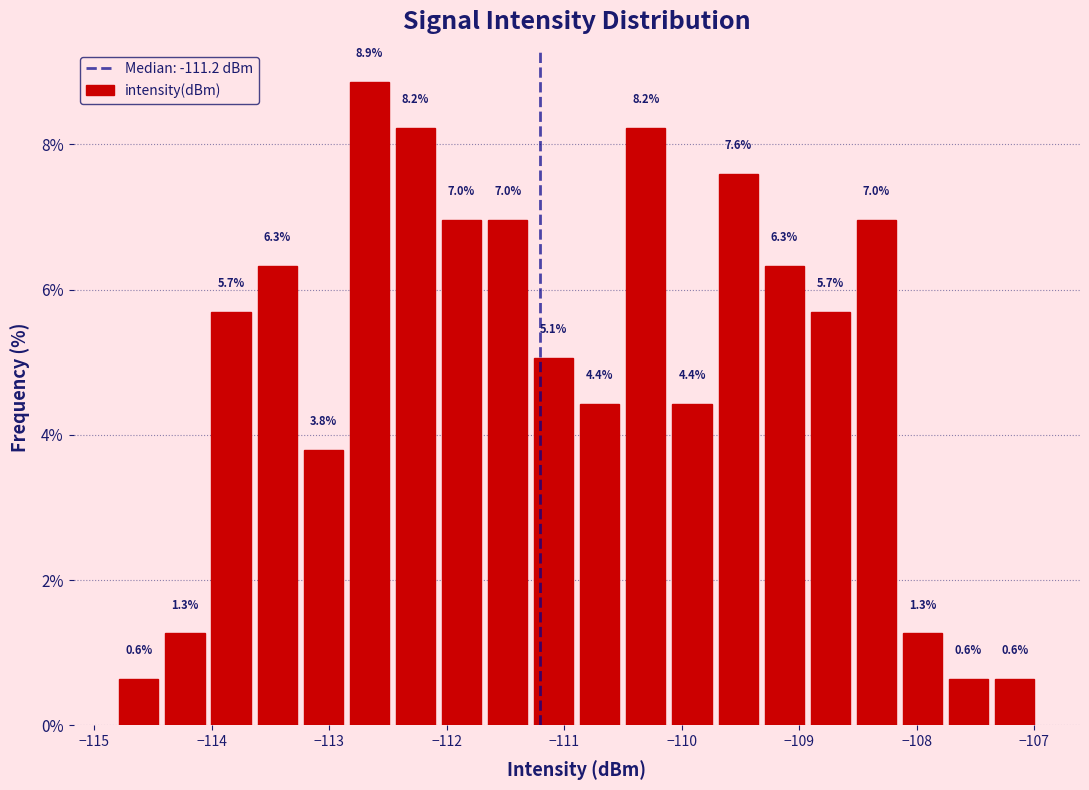

Around what value on the x-axis is the tallest bar? Give the approximate position of its centre, as read against the axis.

-112.7